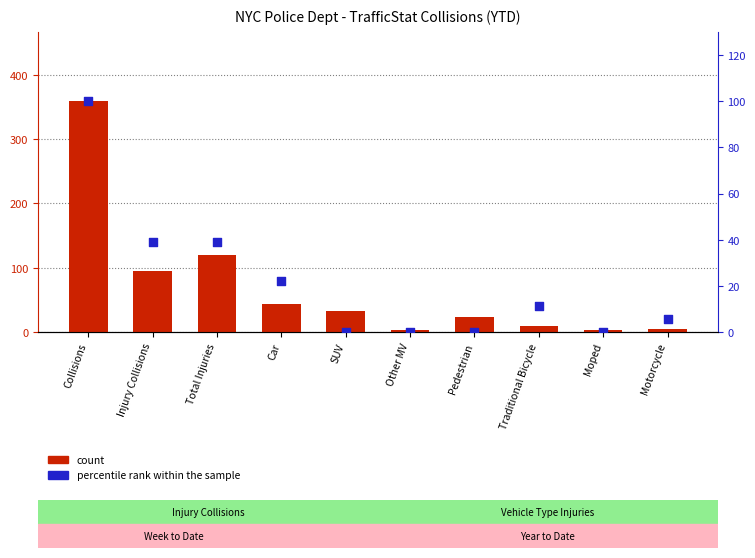

Which series contains the highest Y value?

count